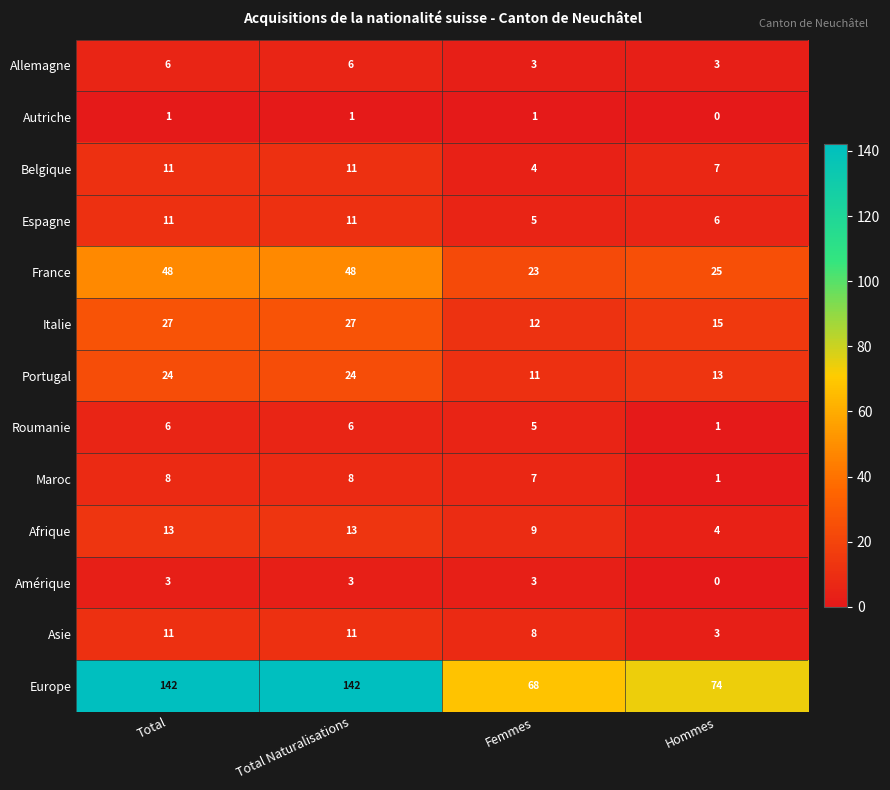

The Allemagne series shows 2 at Hommes. True or false?

False